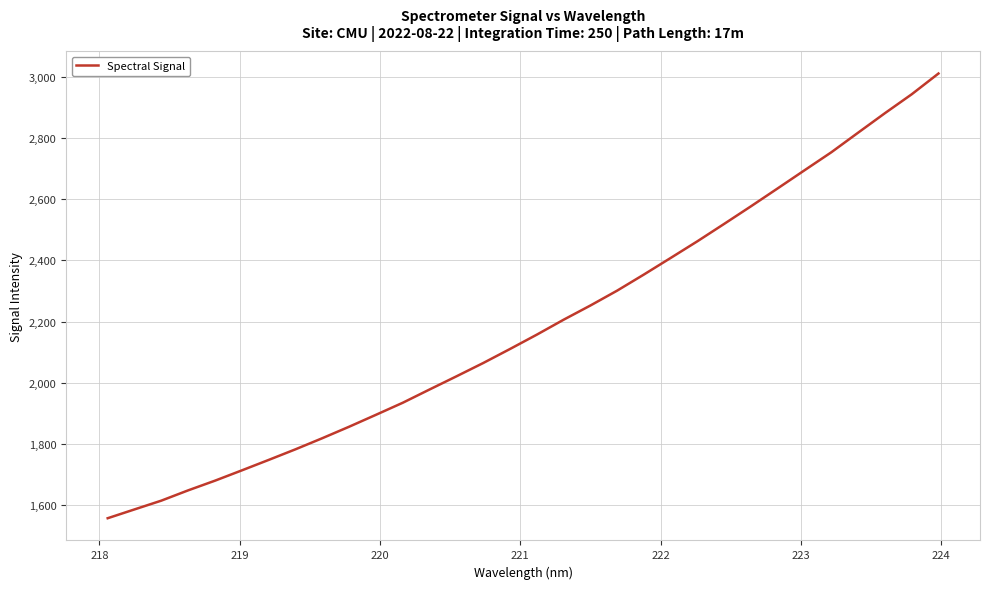

Does the chart have visible grid lines?

Yes